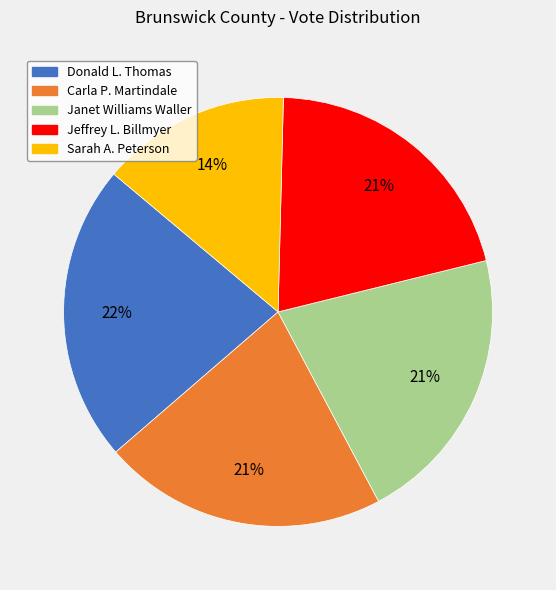

Is it true that Jeffrey L. Billmyer is 21% of the pie?

True